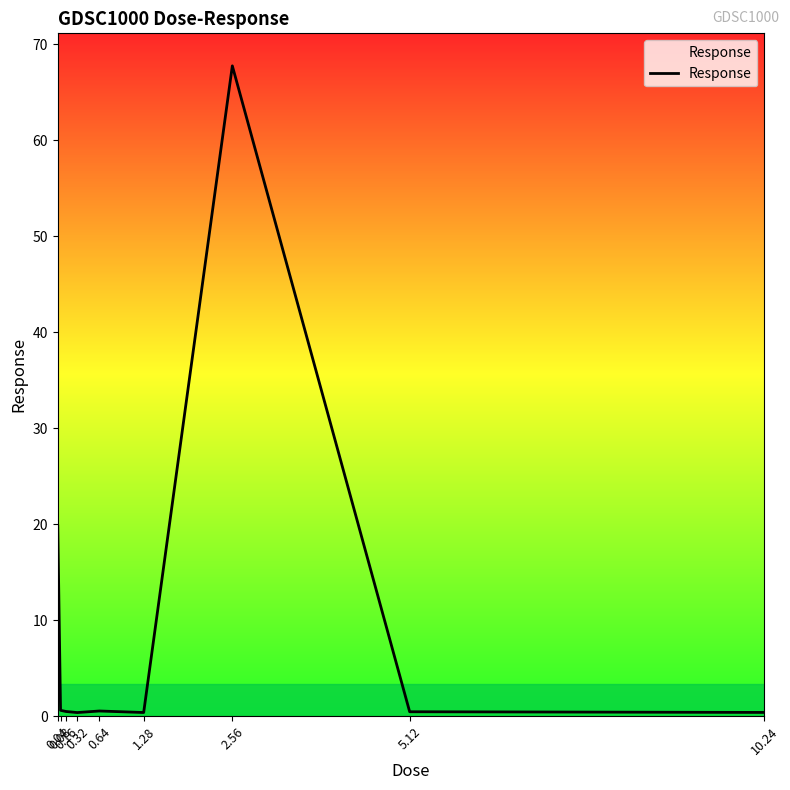

What is the maximum value shown in the chart?

67.8